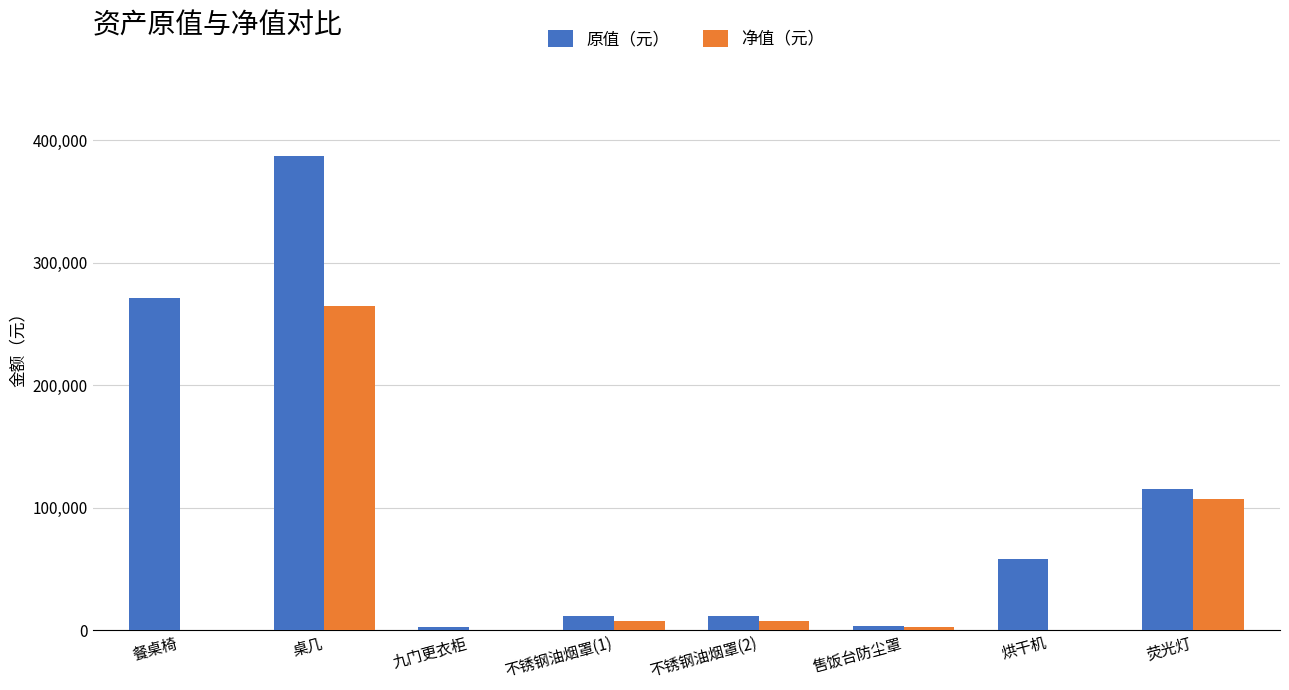

Are the bars grouped side by side (vs. stacked)?

Yes